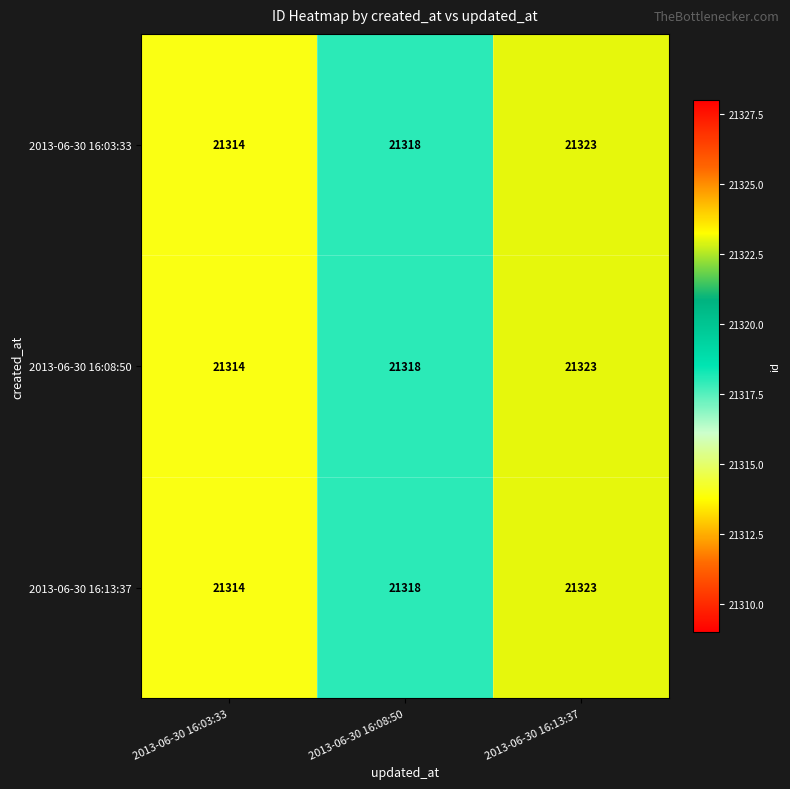

List the labels in order of 2013-06-30 16:13:37 value, smallest first.

2013-06-30 16:03:33, 2013-06-30 16:08:50, 2013-06-30 16:13:37